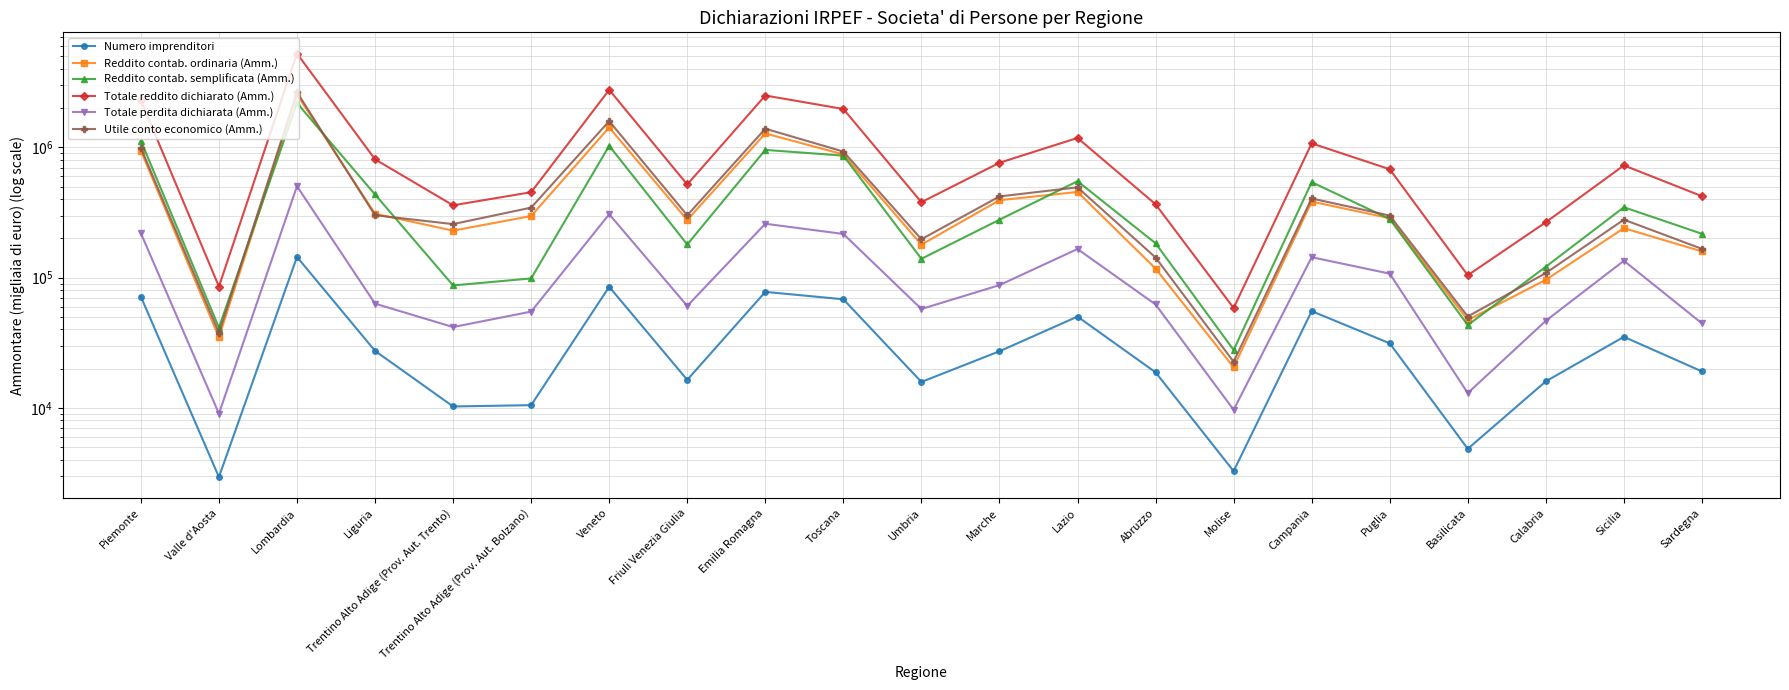

At which category does the chart reach its minimum across all series?

Valle d'Aosta